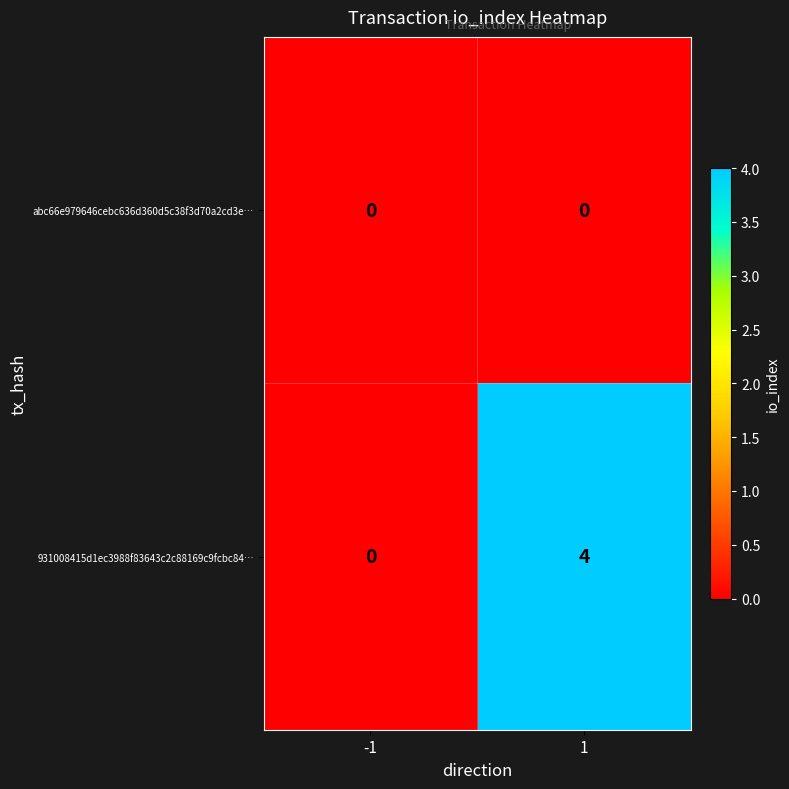

The abc66e979646cebc636d360d5c38f3d70a2cd3e… series shows 0 at 1. True or false?

True